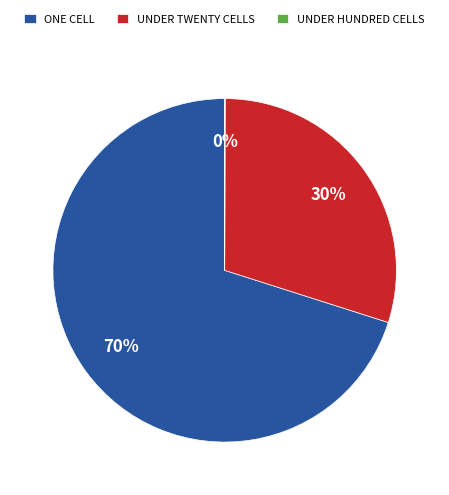

What is the majority slice?

ONE CELL